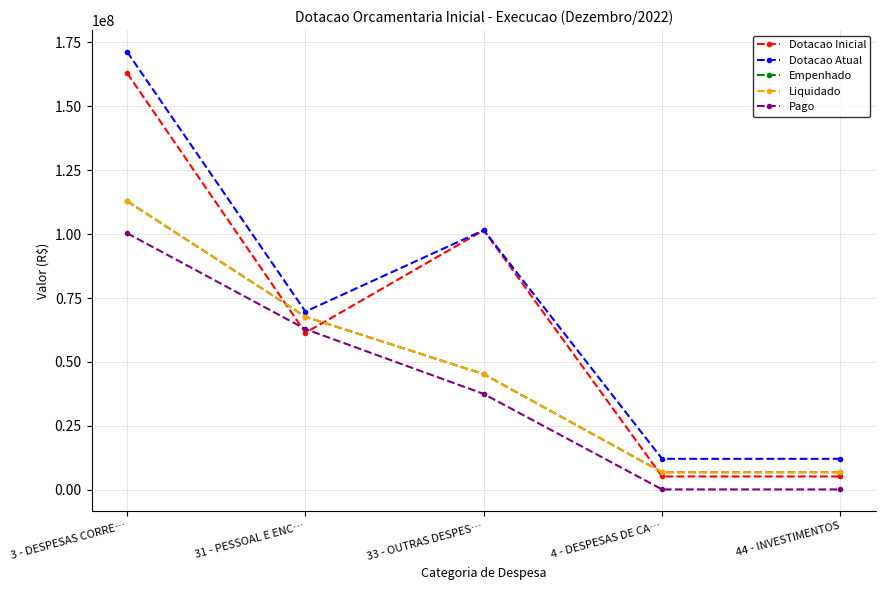

Which category has the lowest value across all series?

4 - DESPESAS DE CA…